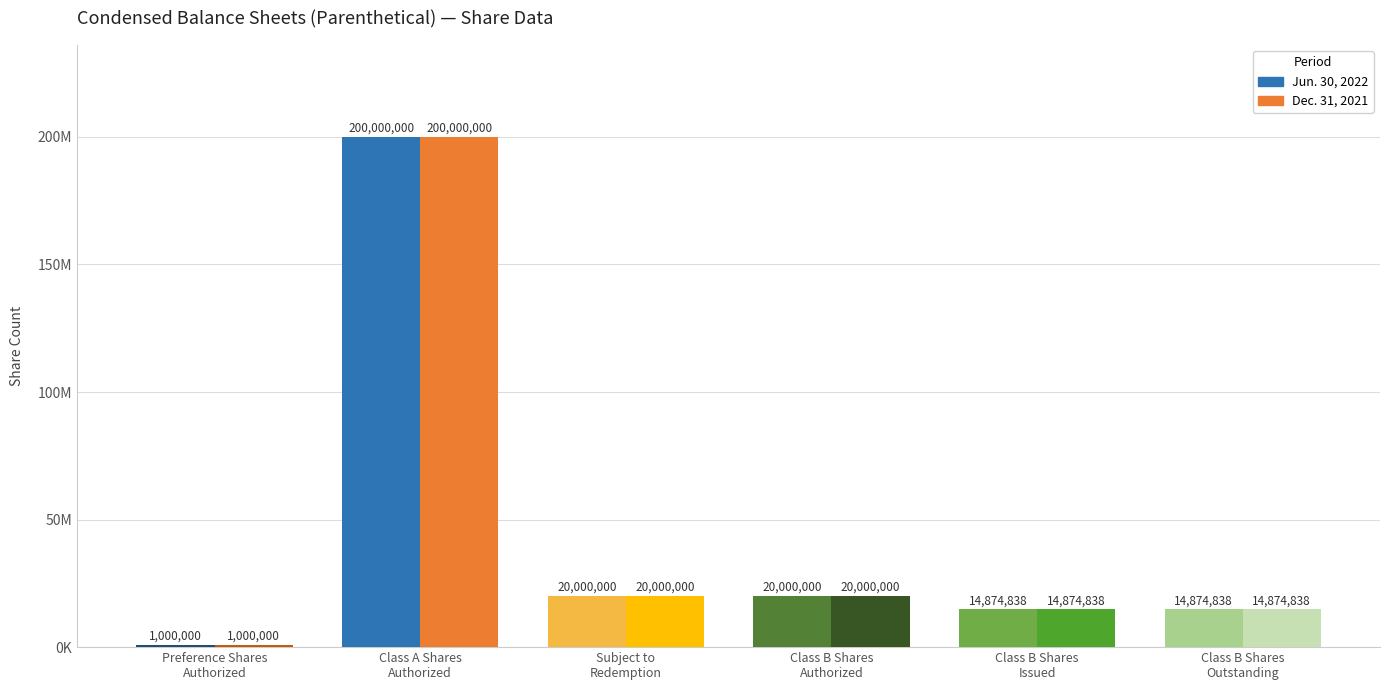

Which category has the highest value across all series?

Class A Shares
Authorized